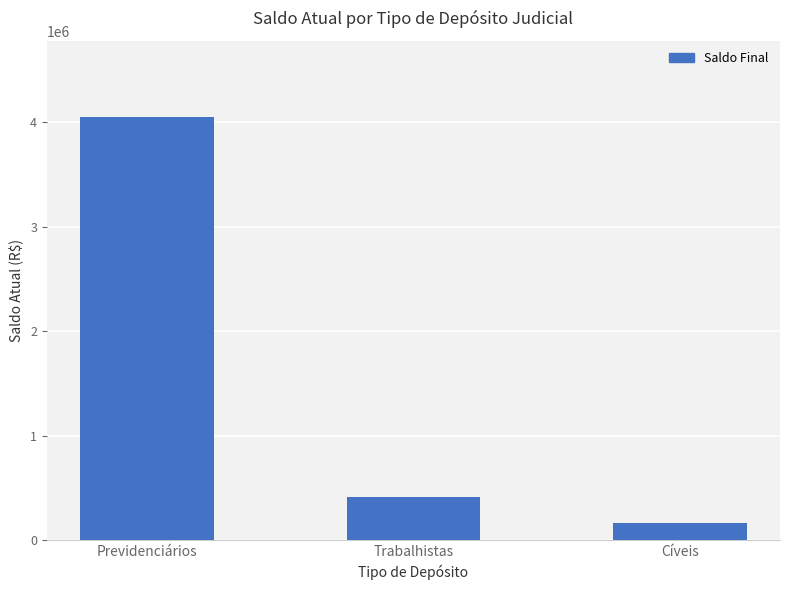

Reading left to right, list all the values displayed in this chart.

4052463.0	409449.0	165834.7